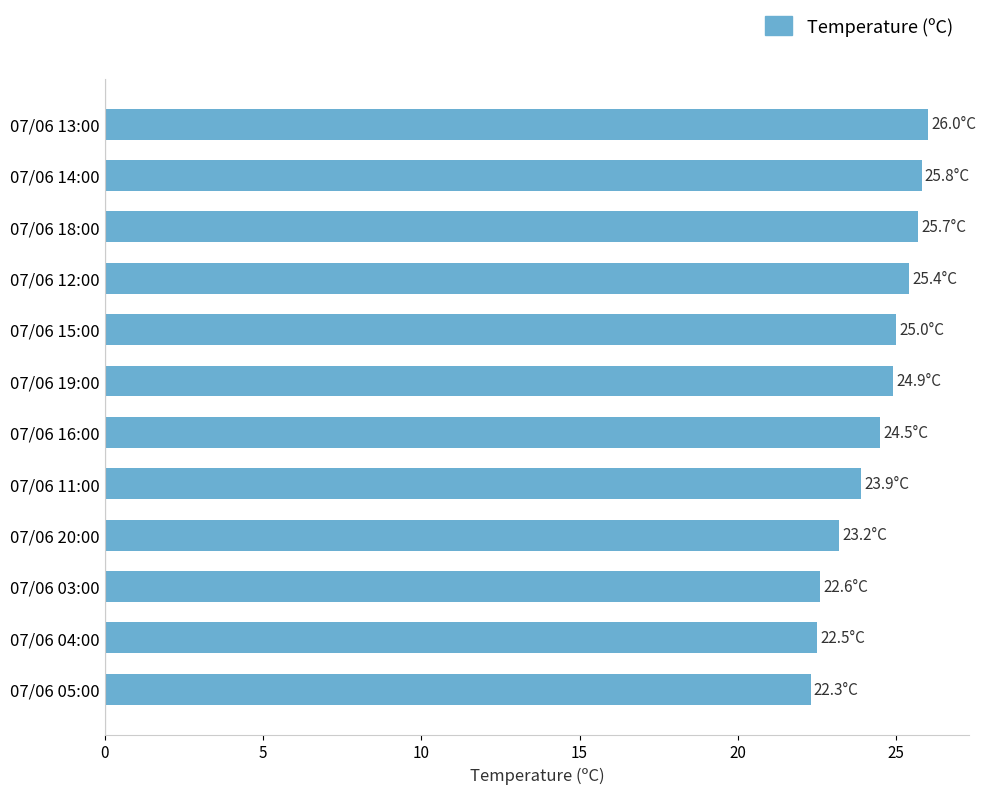

The chart shows a value of 22.5 at 07/06 04:00. True or false?

True